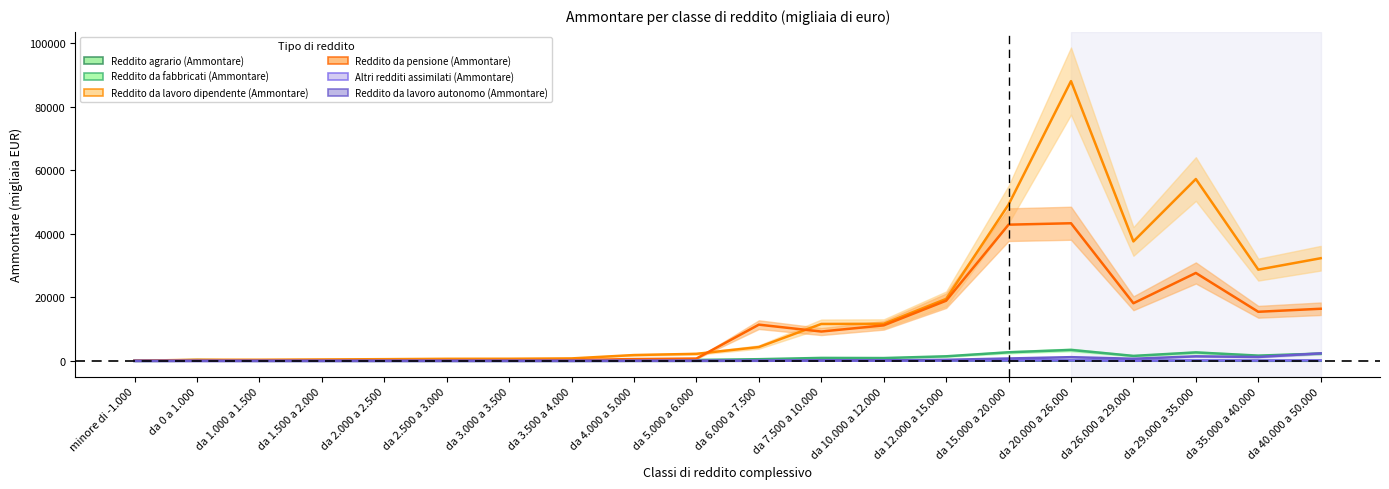

Read the Reddito agrario (Ammontare) value at da 1.000 a 1.500.

18.8